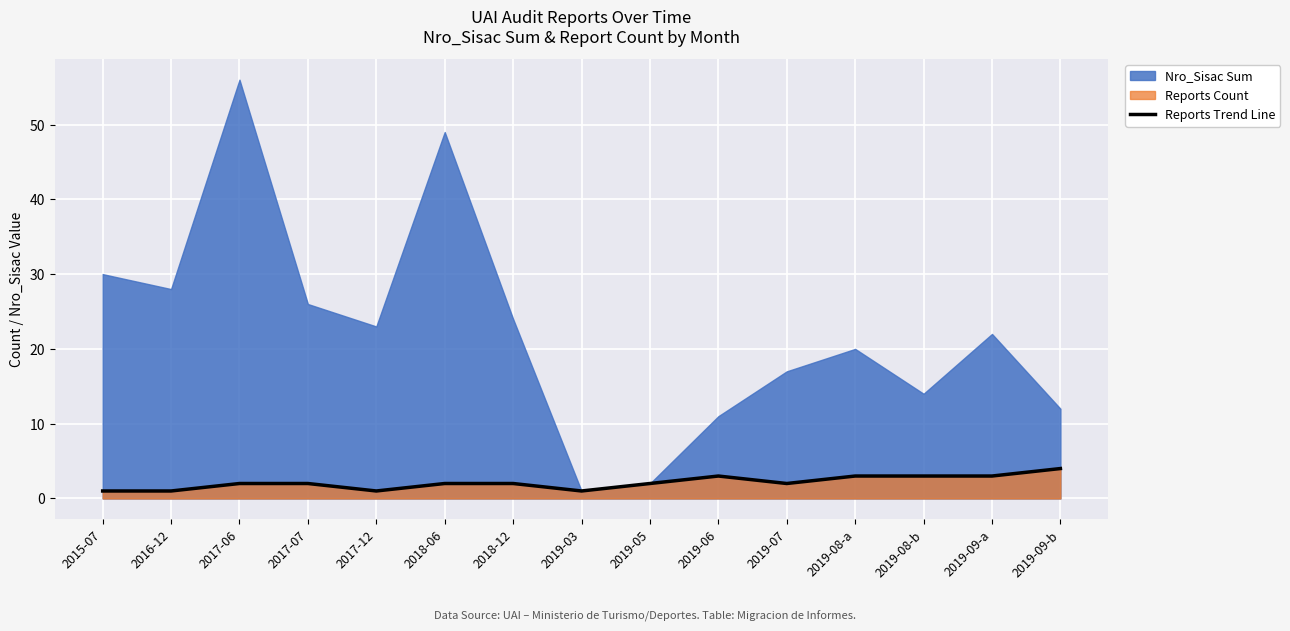

The chart shows a value of 1 at 2019-09-a. True or false?

False